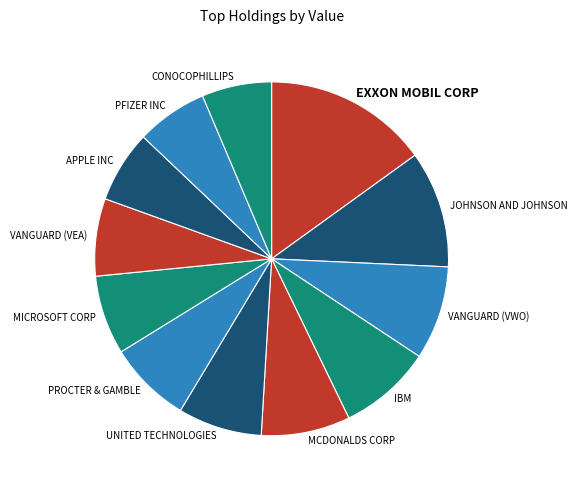

Is it true that VANGUARD (VEA) is 7% of the pie?

True